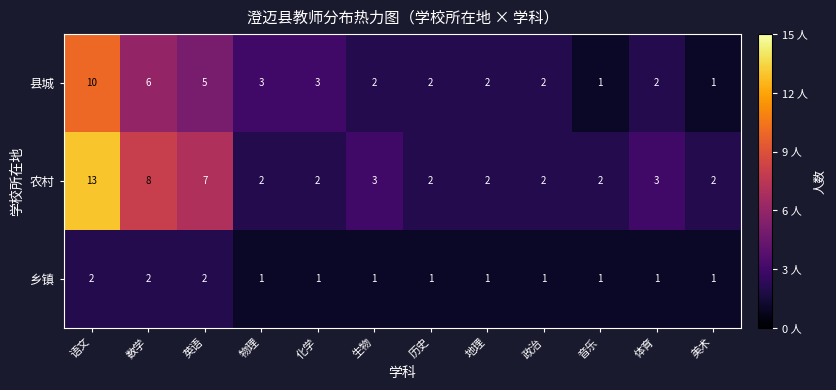

Count the number of data series in this chart.

3